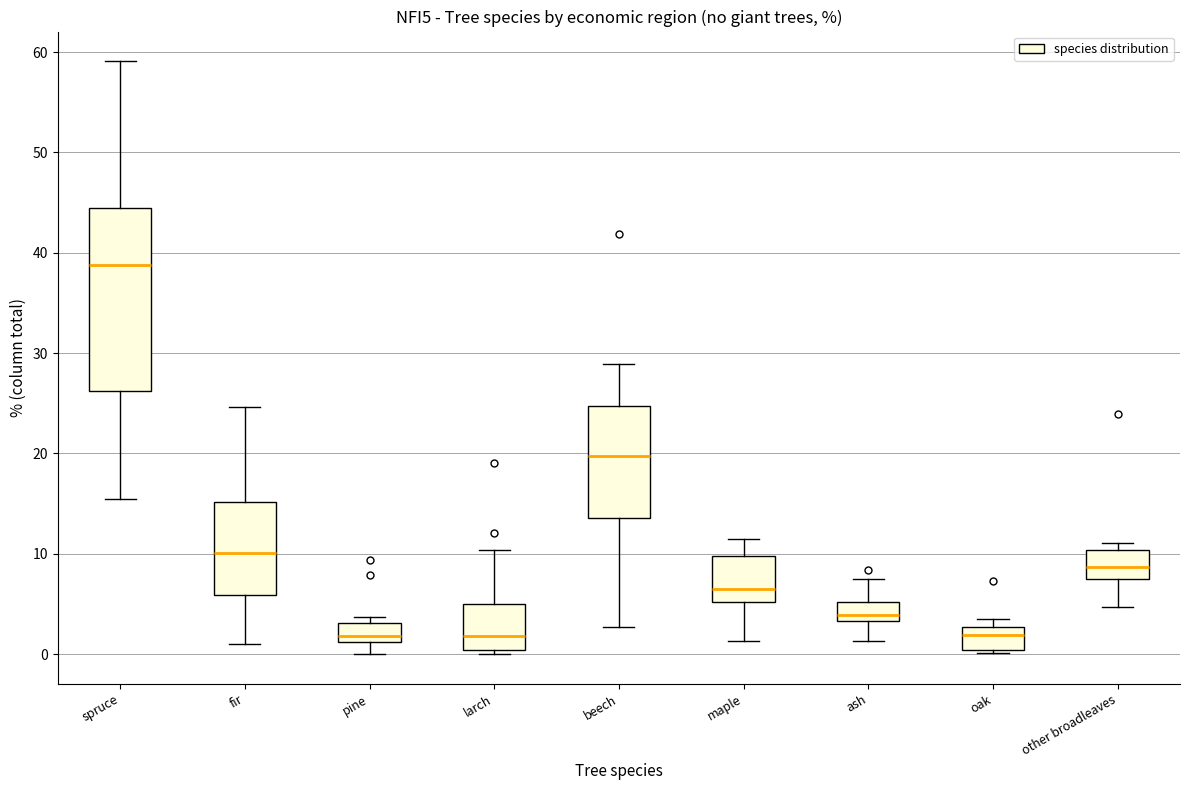

Reading left to right, read every box against the y-axis: the position of its median line, the range the box covers, and the ends of its whiskers. The values are not printed on the chart, so give them approximately, as read against the axis.

spruce: median 39, box 26 to 44, whiskers 16 to 59
fir: median 10, box 6 to 15, whiskers 1 to 25
pine: median 2, box 1 to 3, whiskers 0 to 4
larch: median 2, box 0 to 5, whiskers 0 (just below the box's lower edge) to 10
beech: median 20, box 14 to 25, whiskers 3 to 29
maple: median 7, box 5 to 10, whiskers 1 to 12
ash: median 4, box 3 to 5, whiskers 1 to 8
oak: median 2, box 0 to 3, whiskers 0 to 4
other broadleaves: median 9, box 7 to 10, whiskers 5 to 11